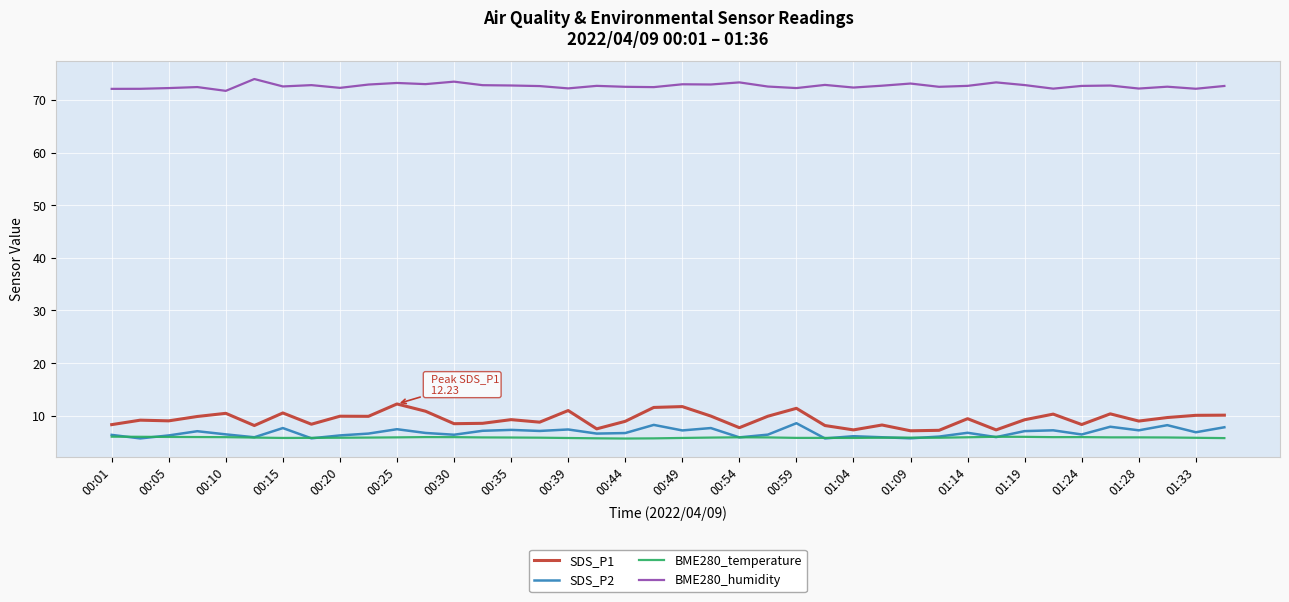

What is the minimum value shown in the chart?

5.7